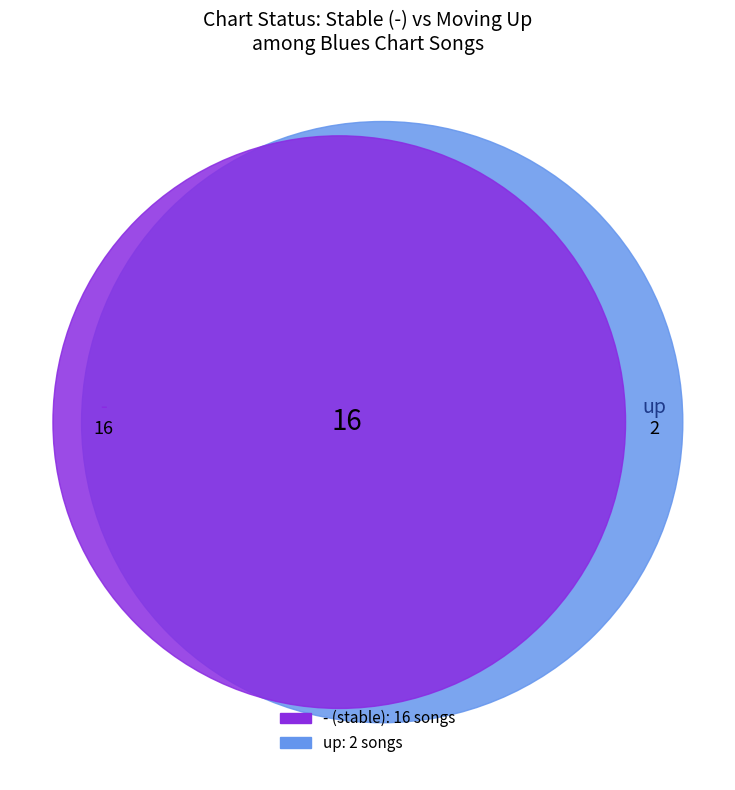

Between up and -, which is larger?

-